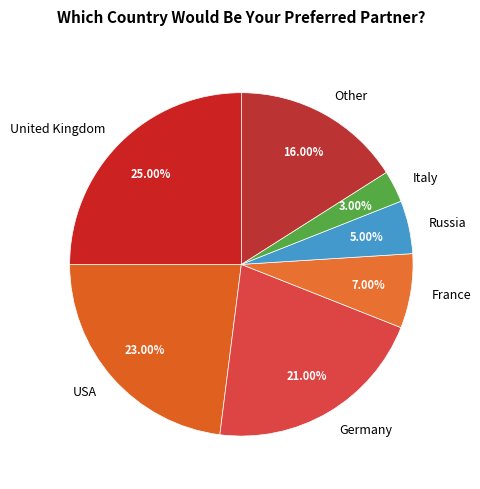

What is the largest slice in the pie chart?

United Kingdom